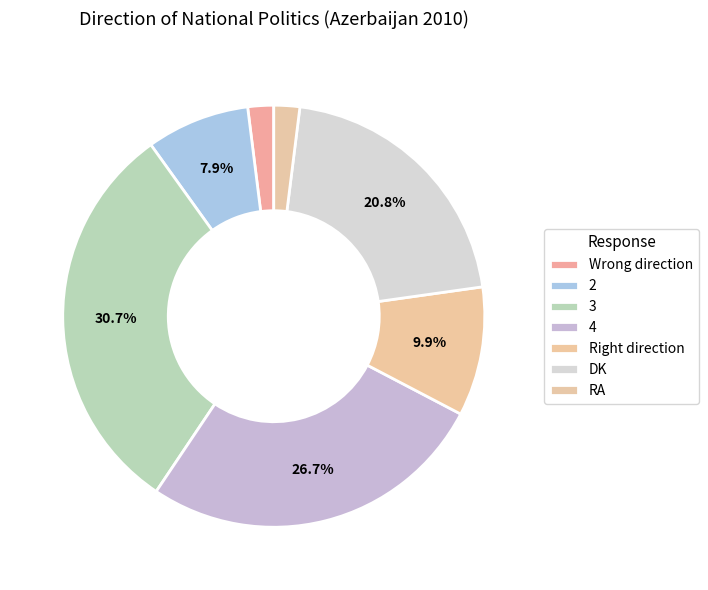

What portion of the pie excludes RA?

98.0%